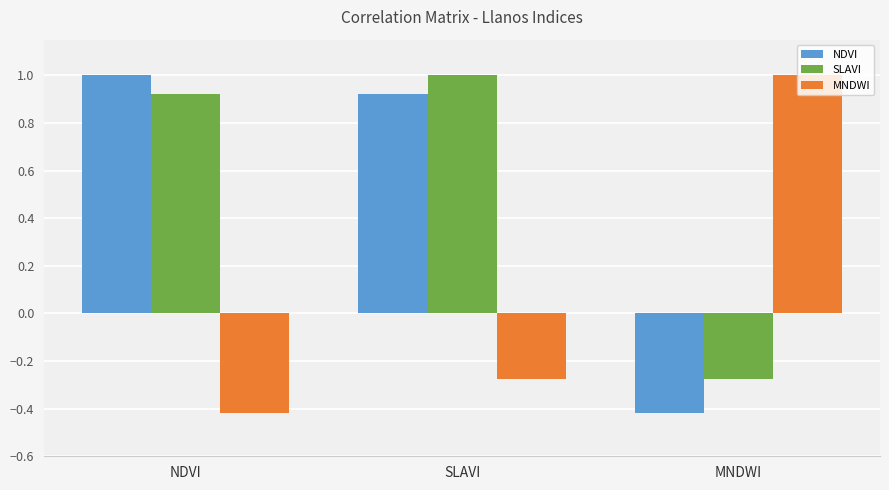

How many categories are shown in the chart?

3